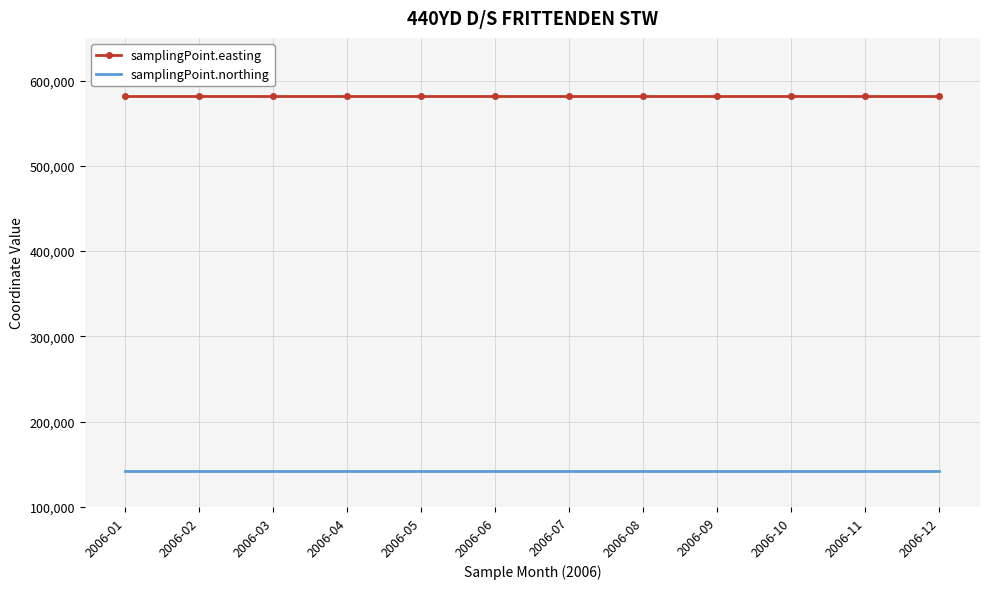

The value of samplingPoint.northing at 2006-03 is 142068. True or false?

True